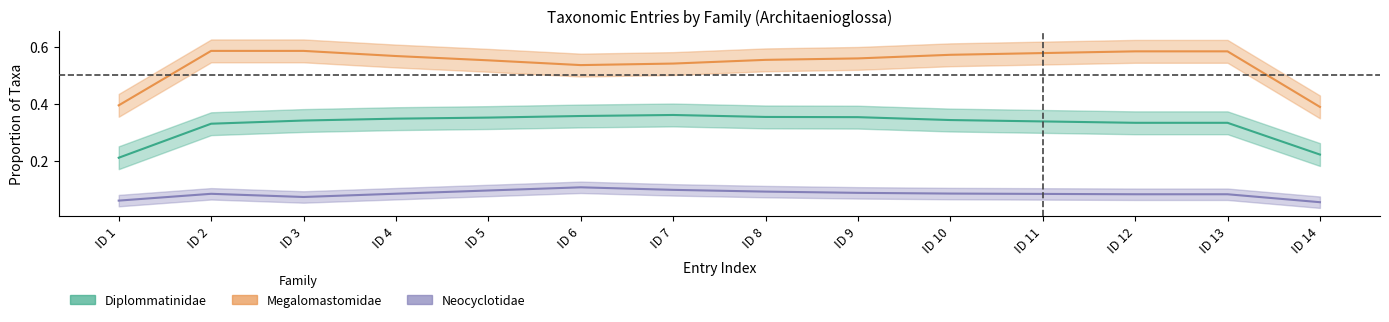

What is the value of the Diplommatinidae point at the 11th from the left?

0.3